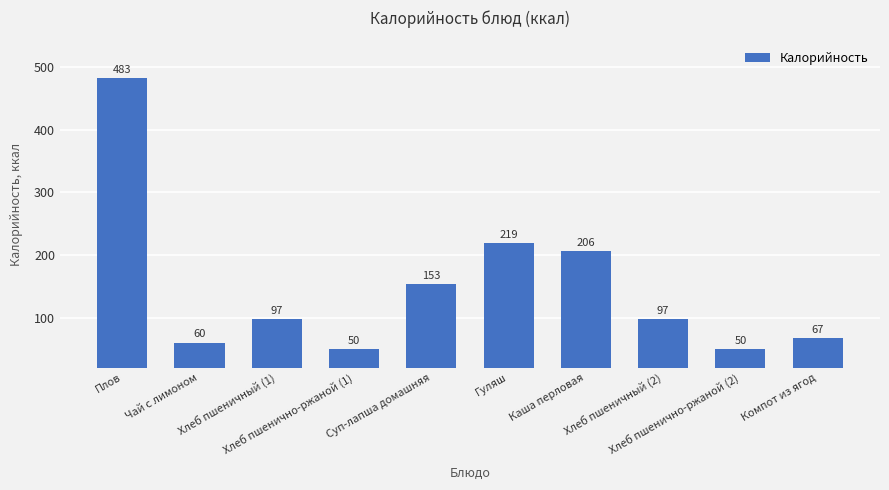

What is the smallest value displayed?

50.0